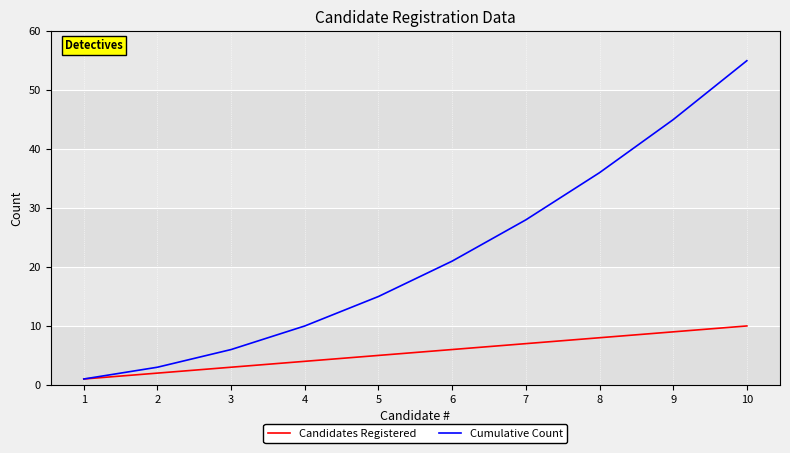

At 6, list the series in order from smallest to largest.

Candidates Registered, Cumulative Count